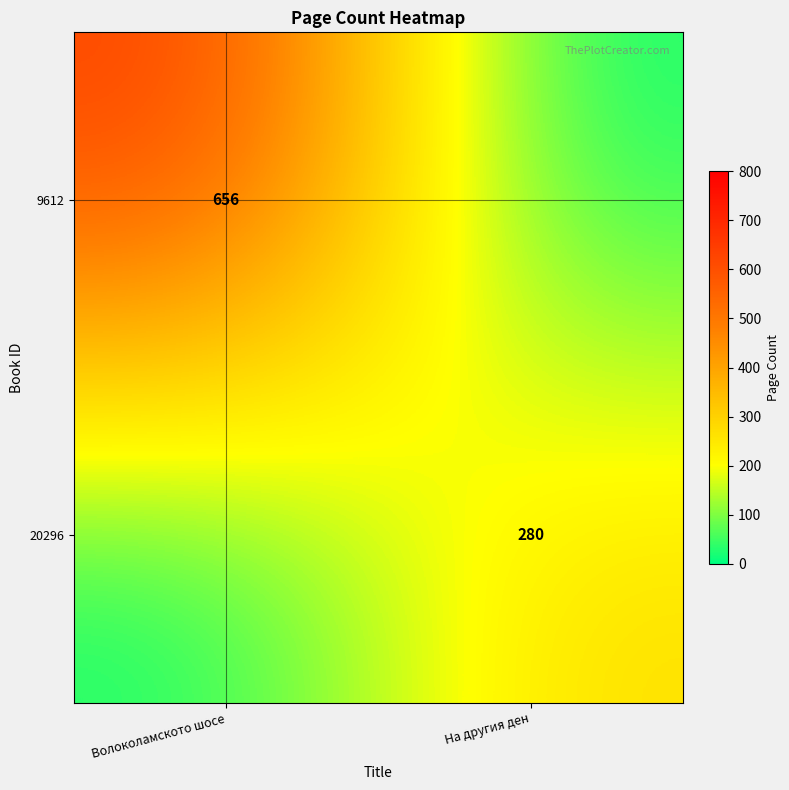

Is it true that 20296 equals 154 at На другия ден?

False